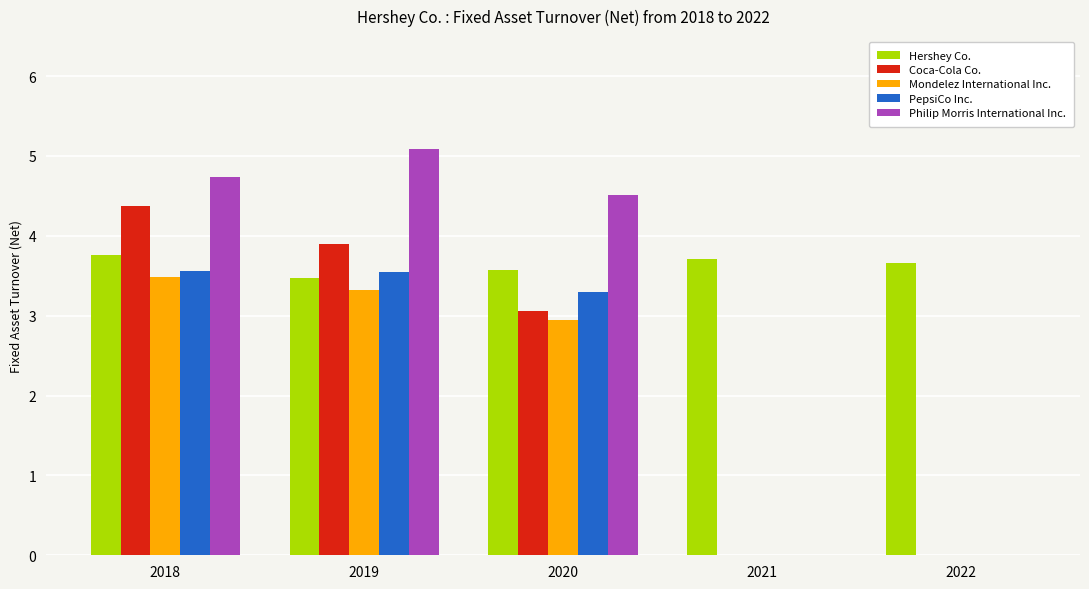

What is the maximum value shown in the chart?

5.1